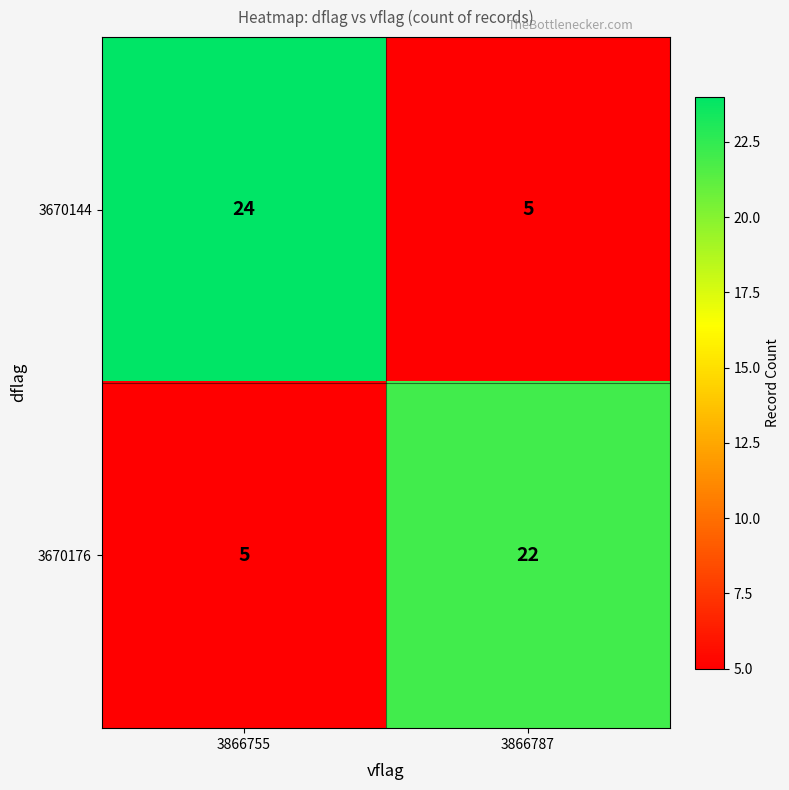

What is the total value across all series at 3866755?

29